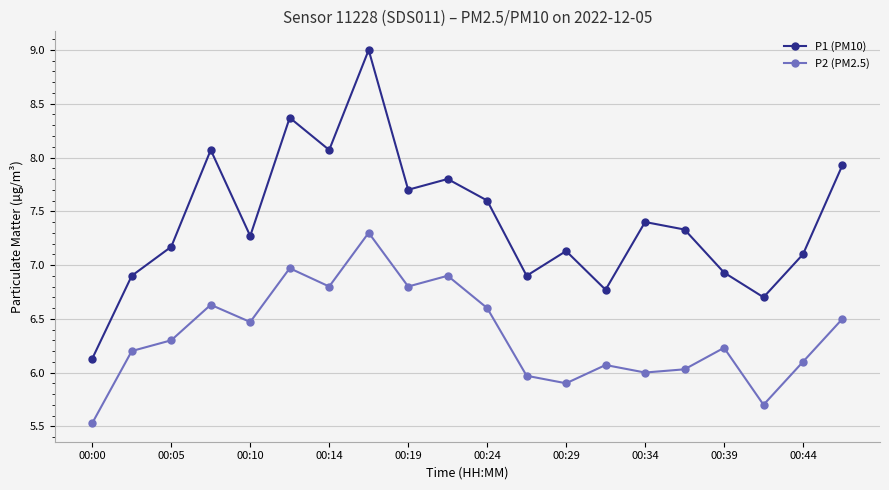

What are all the series names shown in the legend?

P1 (PM10), P2 (PM2.5)